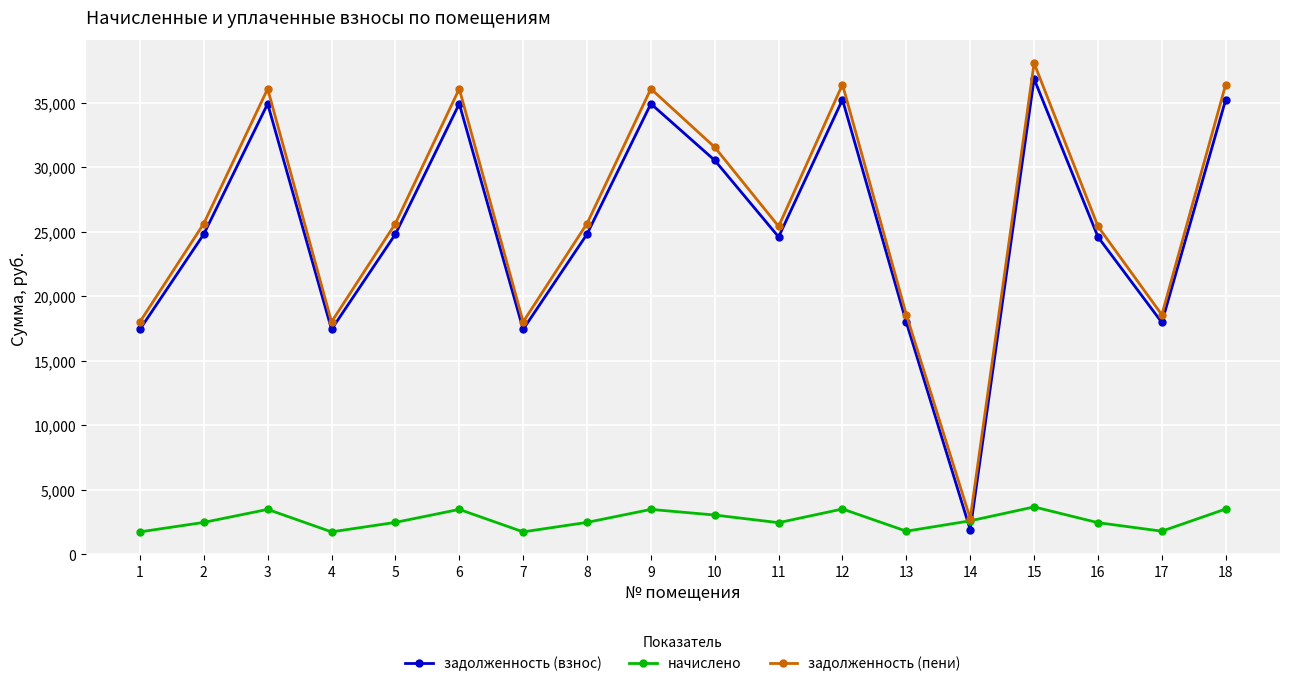

Between 5 and 9, which series saw the biggest shift?

задолженность (пени)